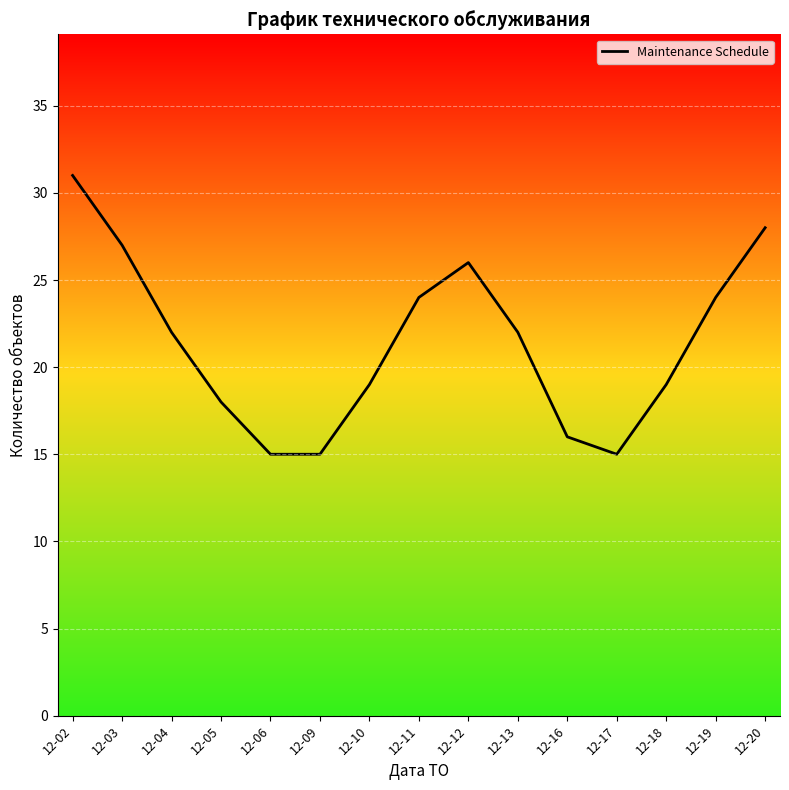

What is the average value?

21